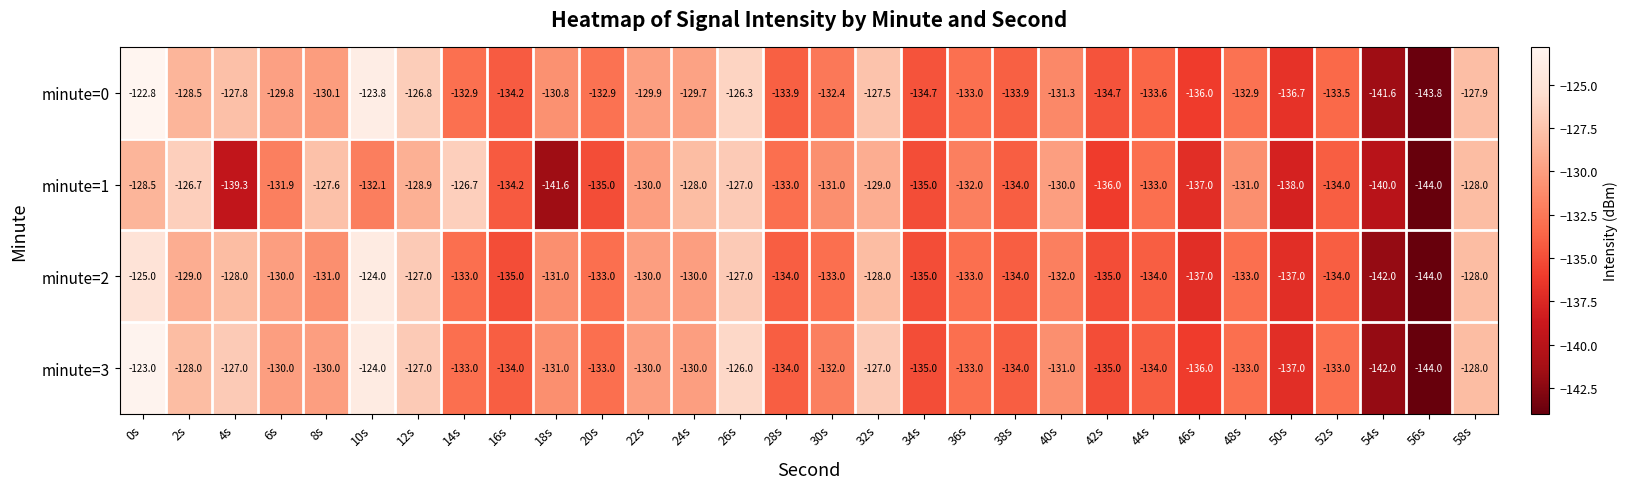

What is the sum of the minute=2 values at 38s and 30s?

-267.0